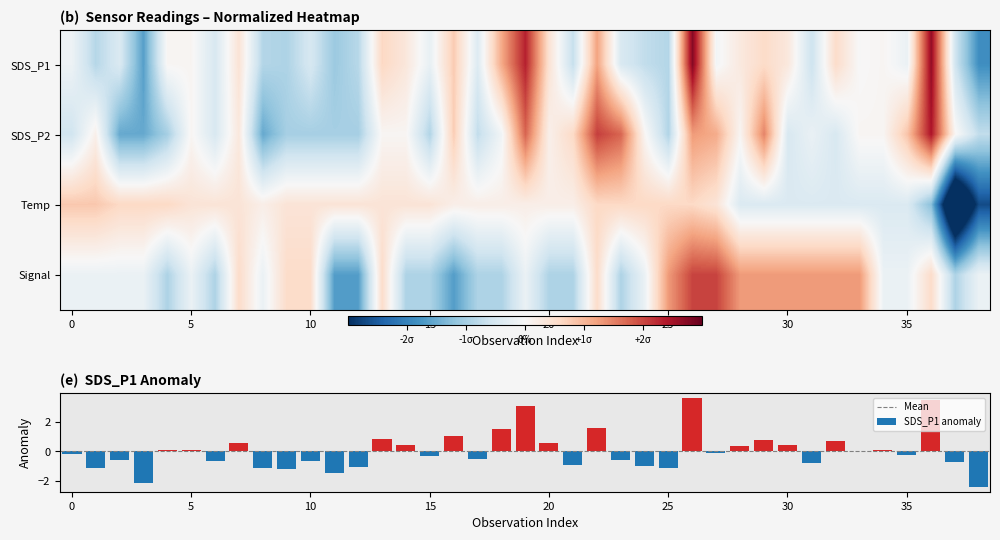

What is the lowest value of the Signal series?

-1.7